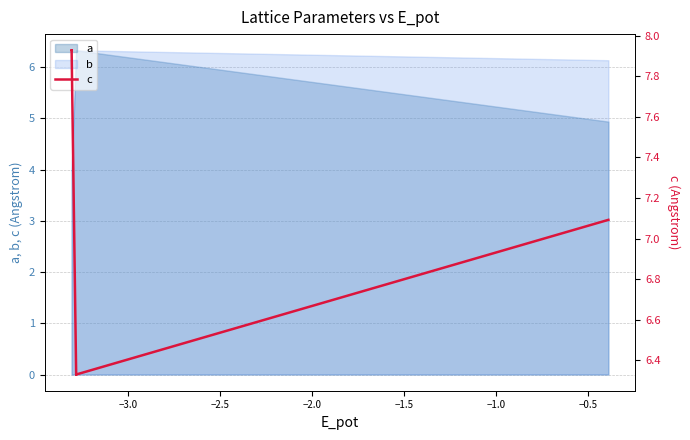

What is the greatest value displayed?

7.9